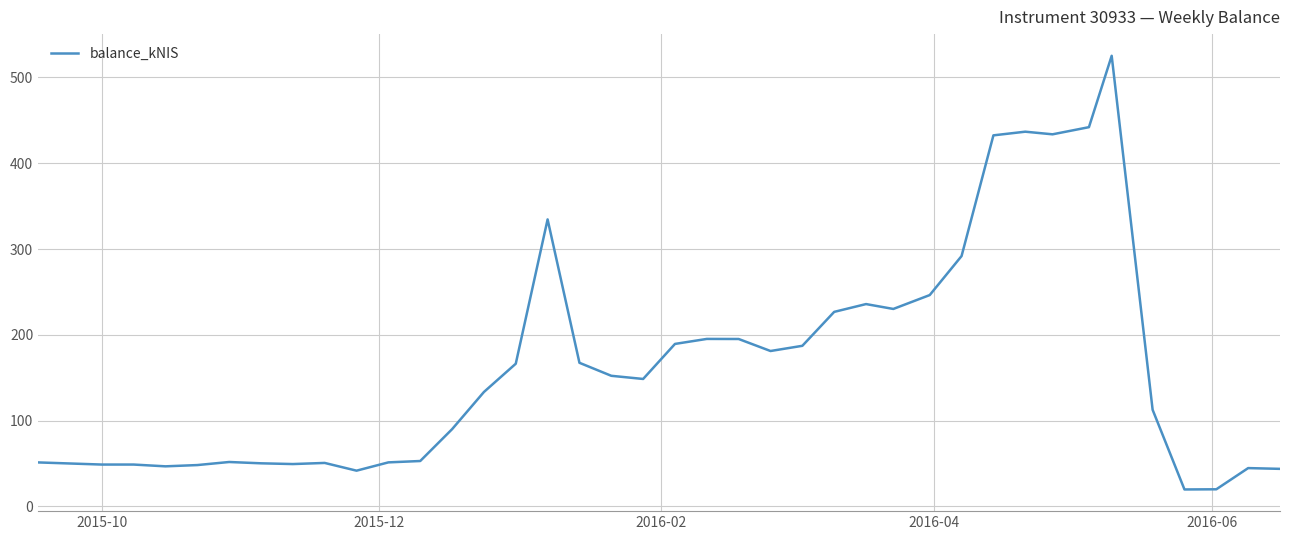

What is the maximum value shown in the chart?

525.3